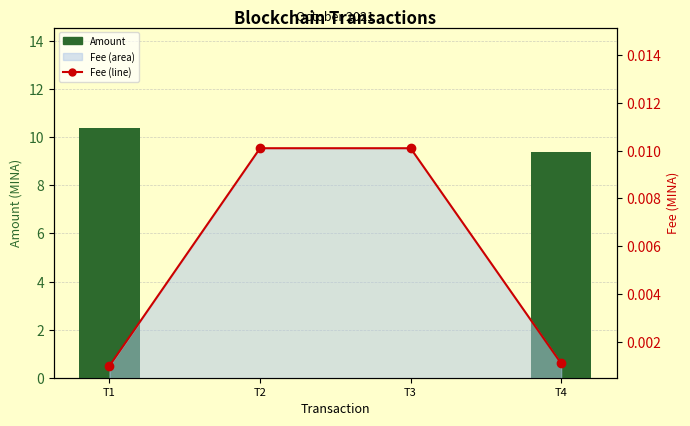

Between T1 and T2, which series saw the biggest shift?

Amount